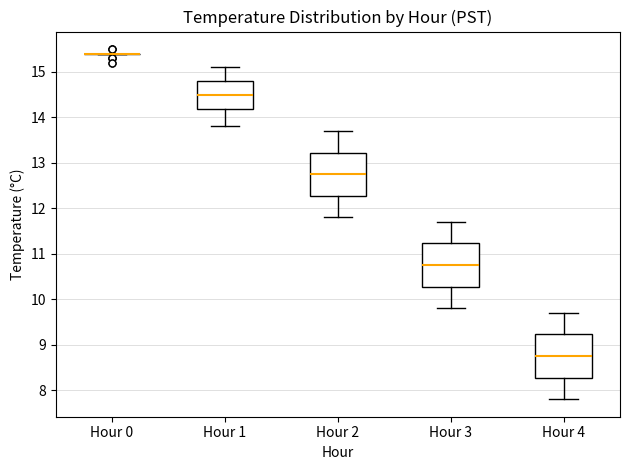

Reading left to right, transcribe this box plot: for each box, give where its median line is, the range the box spans, and where its two whiskers end, as read against the y-axis. The values are not printed on the chart, so give them approximately, as read against the axis.

Hour 0: box collapsed to a line at 15.4, whiskers 15.4 to 15.4
Hour 1: median 14.5, box 14.2 to 14.8, whiskers 13.8 to 15.1
Hour 2: median 12.8, box 12.3 to 13.2, whiskers 11.8 to 13.7
Hour 3: median 10.8, box 10.3 to 11.2, whiskers 9.8 to 11.7
Hour 4: median 8.8, box 8.3 to 9.2, whiskers 7.8 to 9.7